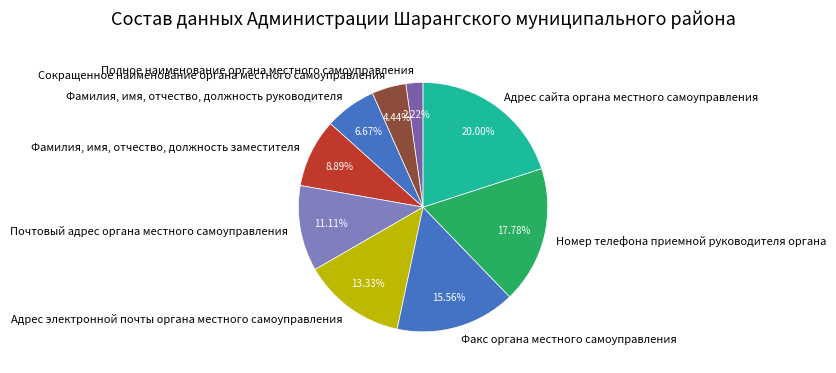

To the nearest percent, what portion does Номер телефона приемной руководителя органа represent?

18%